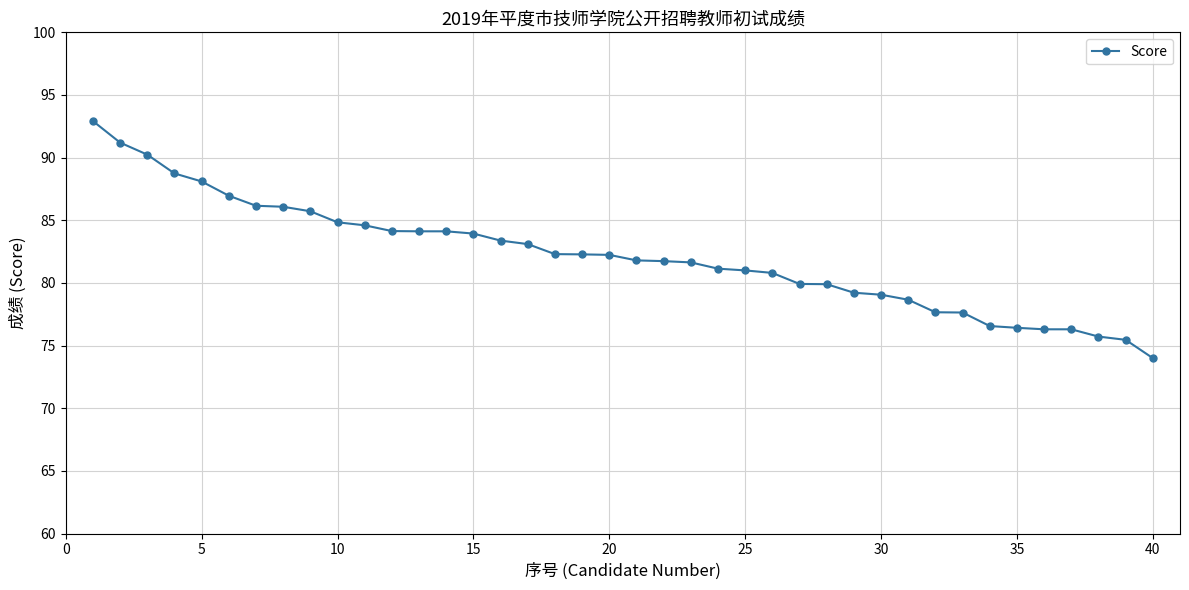

What is the difference between the maximum and minimum values?

18.9